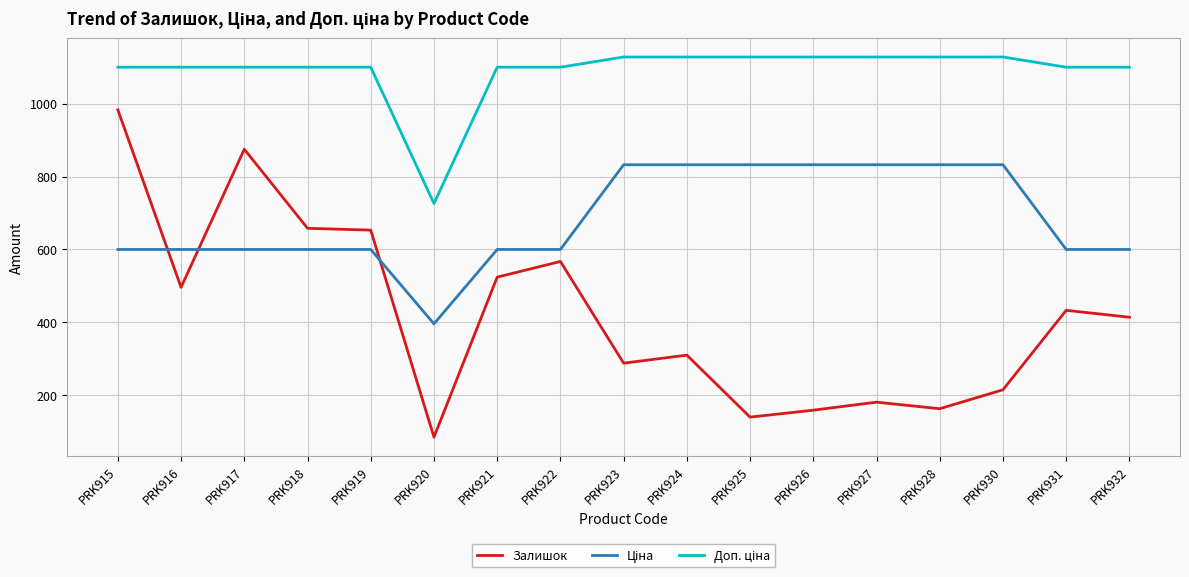

True or false: Залишок has a value of 443.1 at PRK919.

False